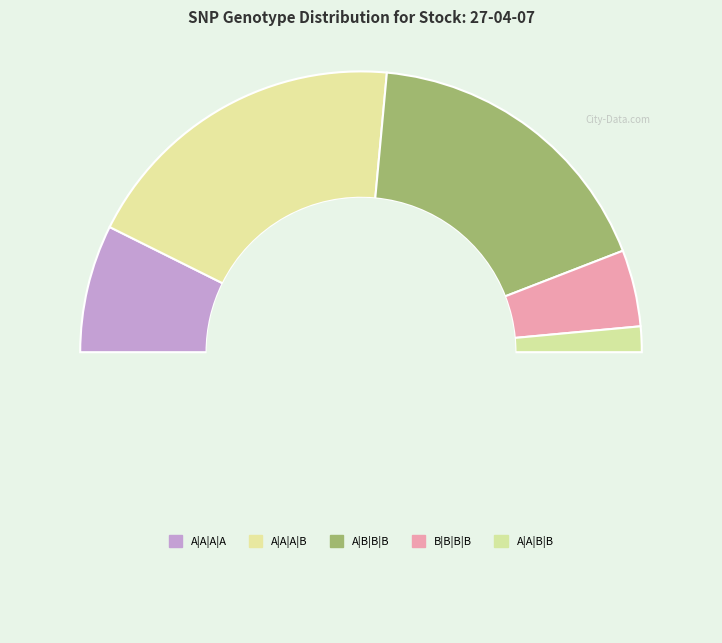

Rank the categories by value from highest to lowest.

A|A|A|B, A|B|B|B, A|A|A|A, B|B|B|B, A|A|B|B